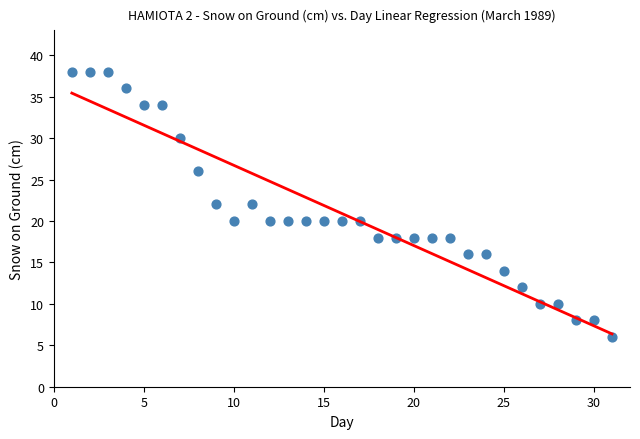

What is the range of X values (max minus min)?

30